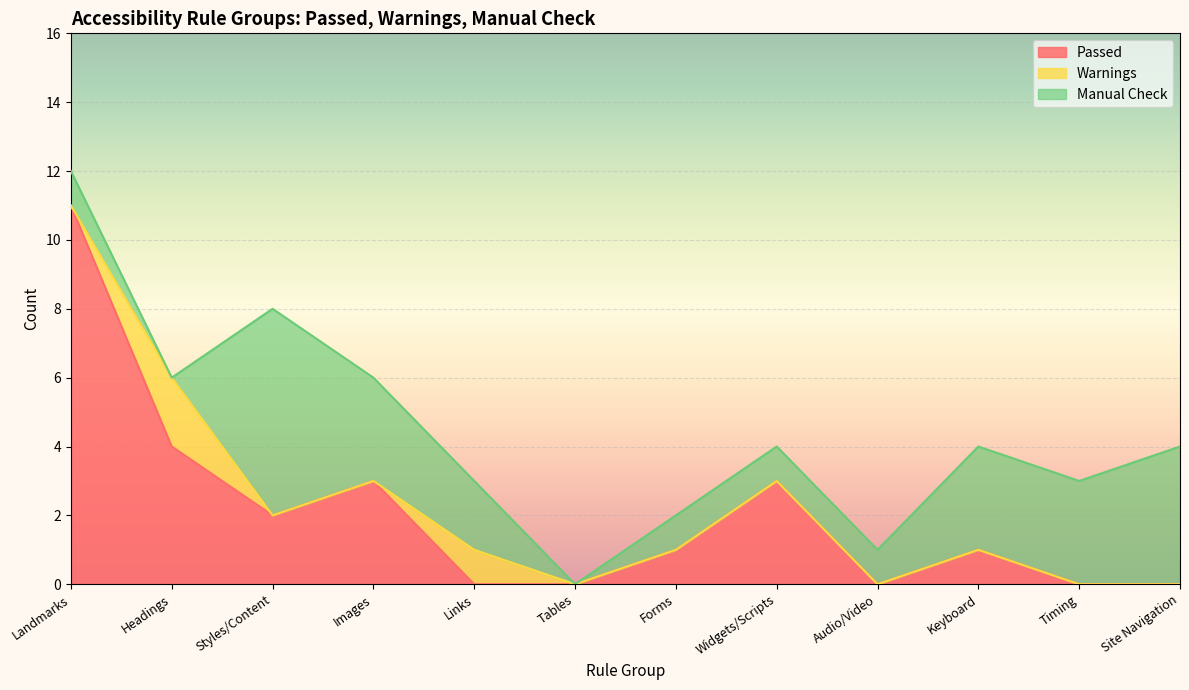

List the series in order of their peak value, lowest first.

Warnings, Manual Check, Passed